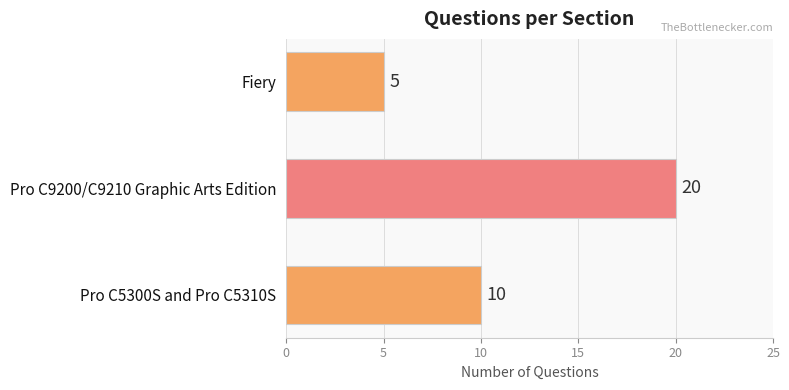

What is the maximum value shown in the chart?

20